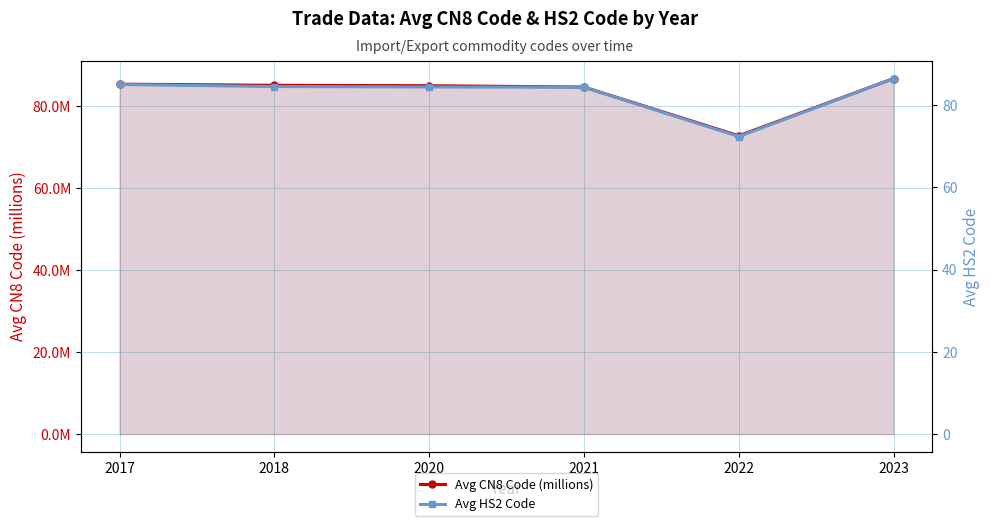

What is the value of the Avg CN8 Code (millions) point at the 1st from the left?

85.3